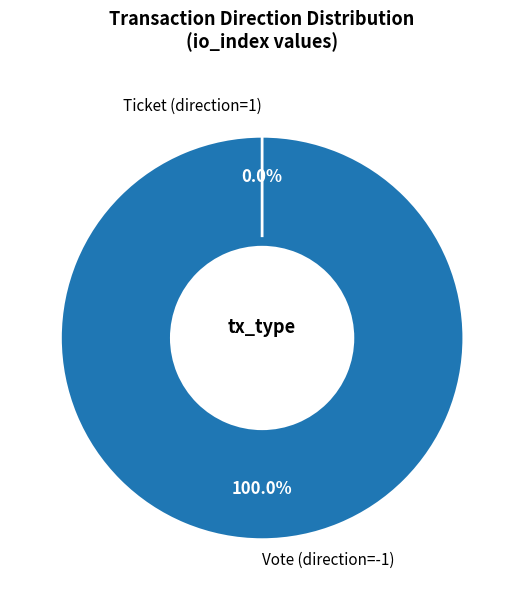

To the nearest percent, what is the difference between the largest and smallest slice percentages?

100%